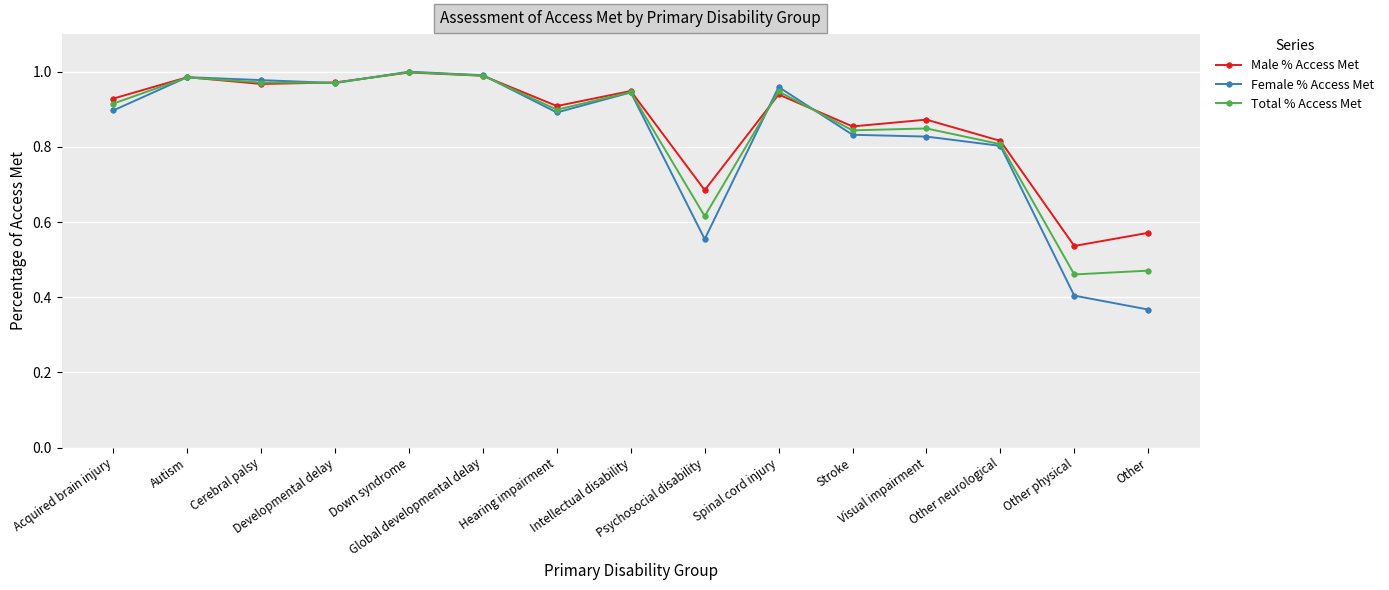

The value of Total % Access Met at Acquired brain injury is 0.9. True or false?

True